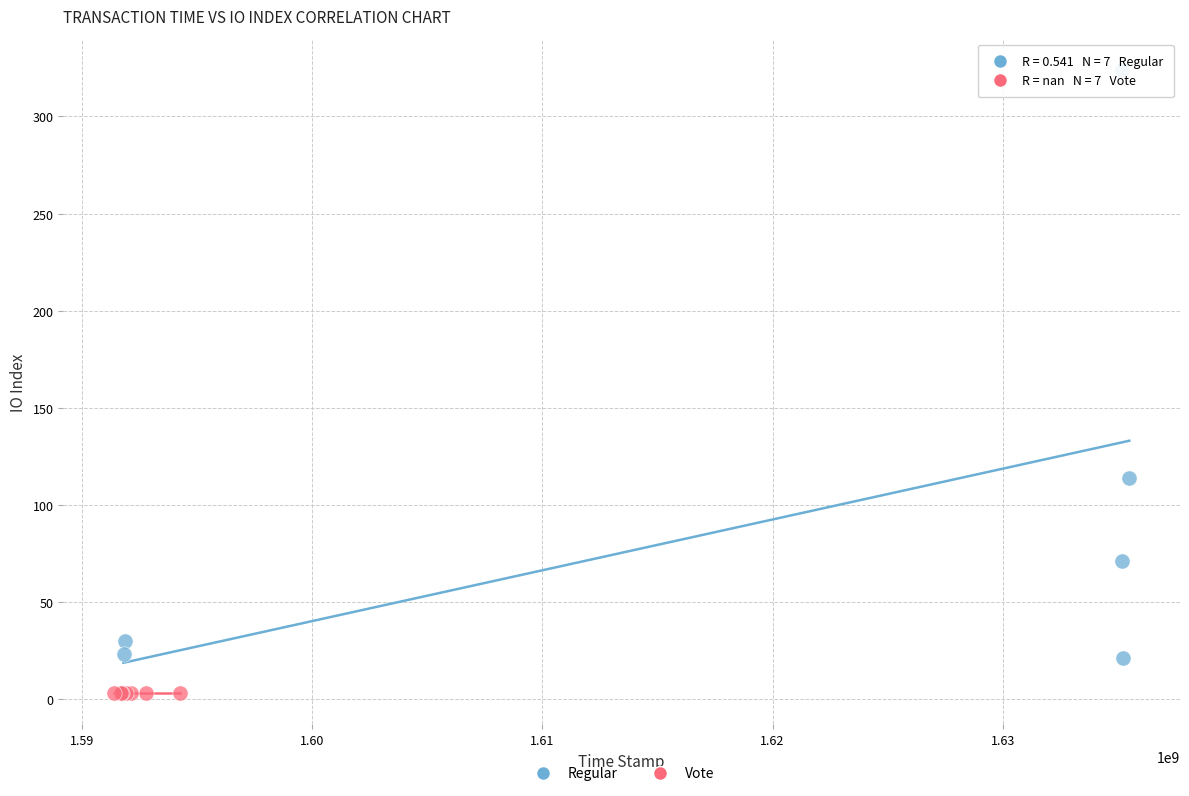

Which series contains the highest Y value?

Regular